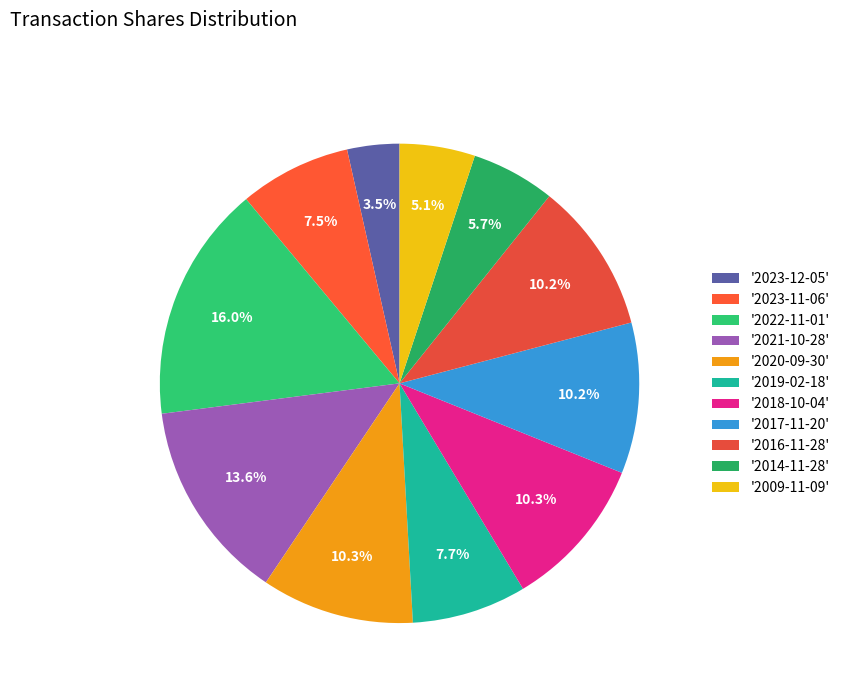

Is there any slice that represents more than half of the pie?

No